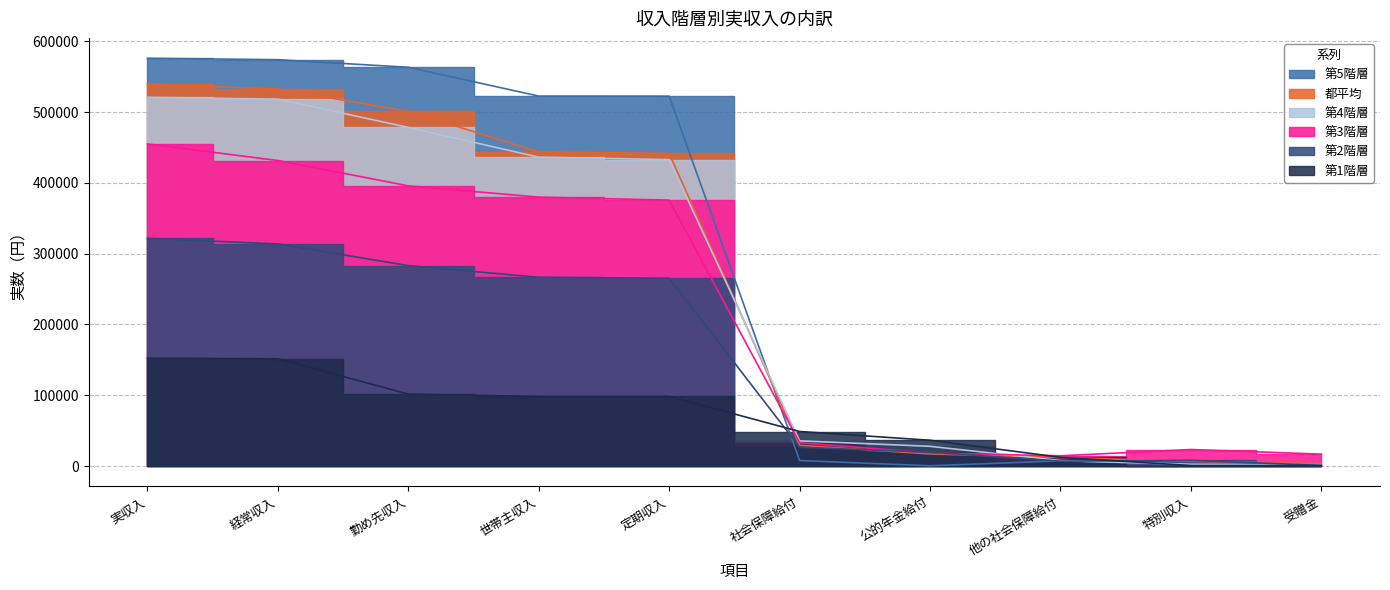

At 公的年金給付, list the series in order from largest to smallest.

第1階層, 第4階層, 第2階層, 第3階層, 都平均, 第5階層